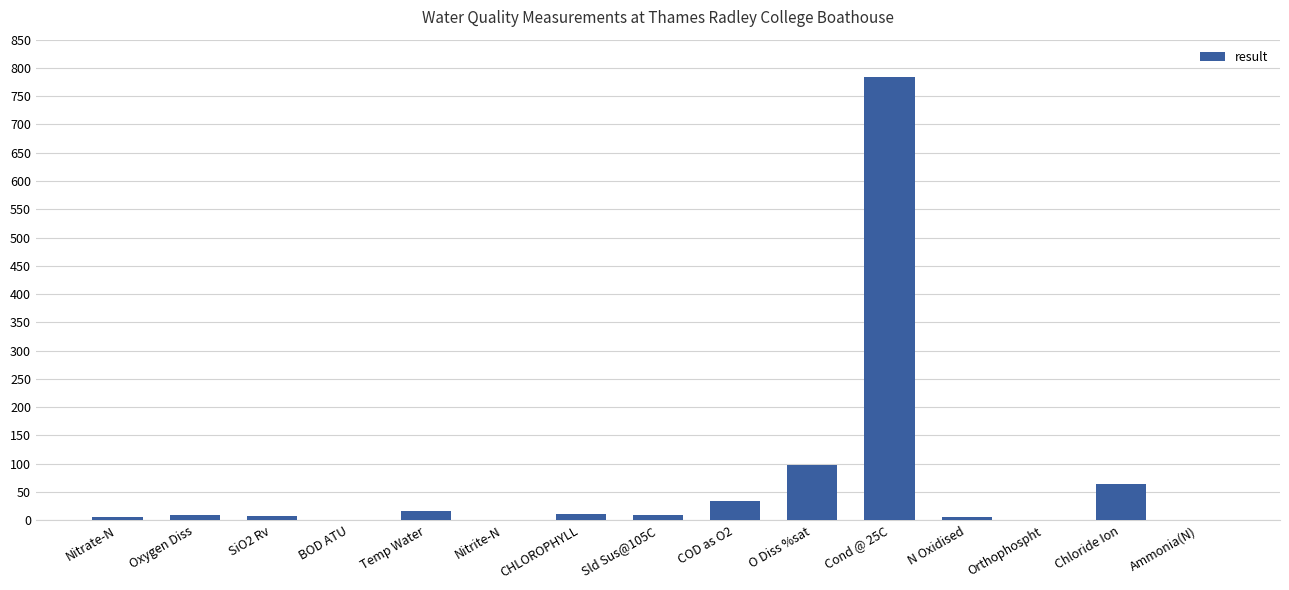

Is it true that the value at Ammonia(N) is 0.0?

True